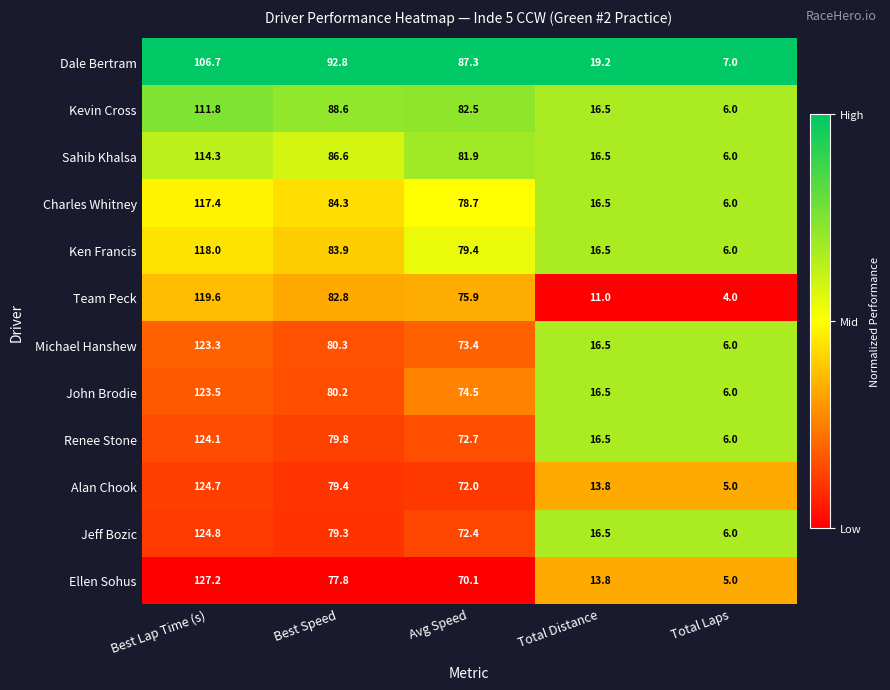

Rank the categories by Charles Whitney value from highest to lowest.

Best Lap Time (s), Best Speed, Avg Speed, Total Distance, Total Laps